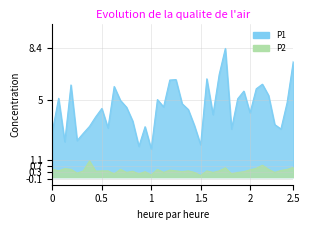

What are all the series names shown in the legend?

P1, P2